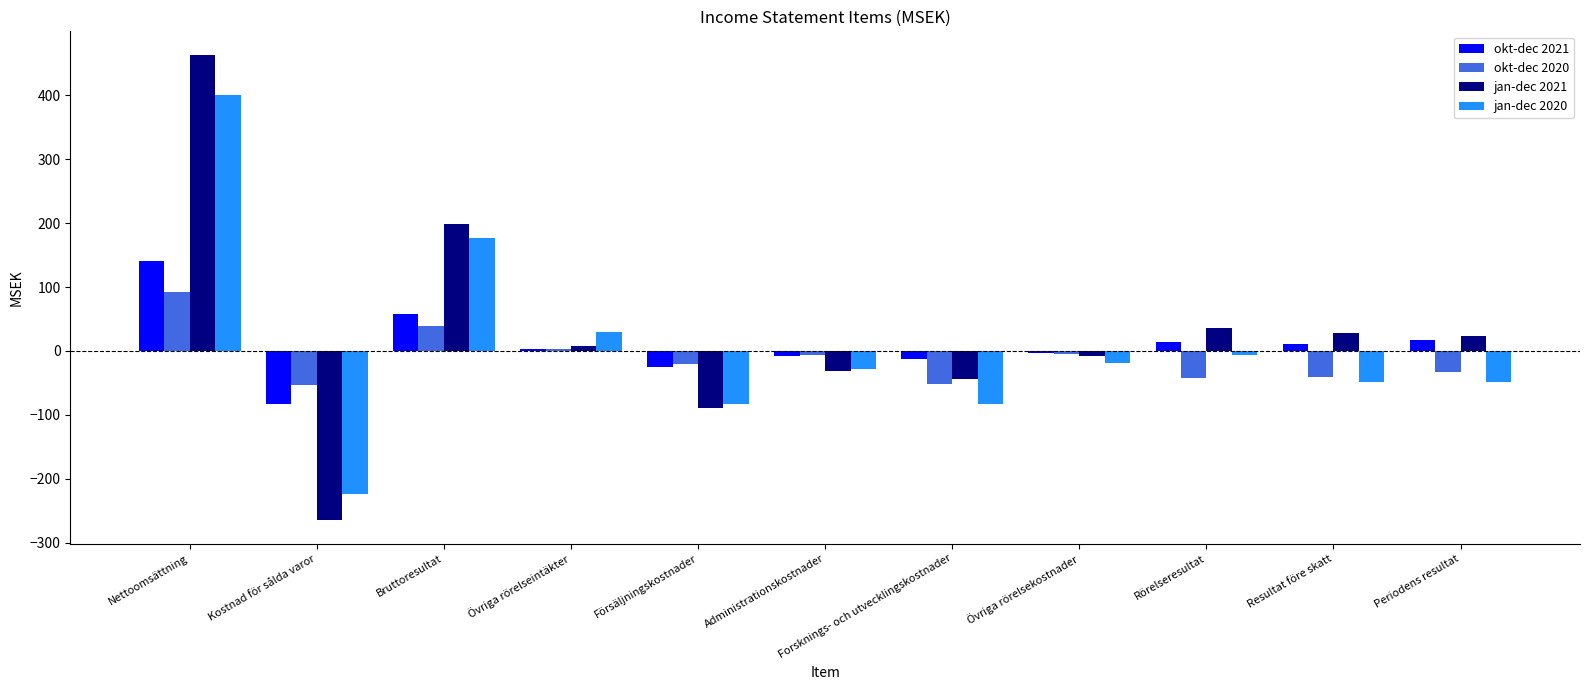

What is the smallest value displayed?

-264.7